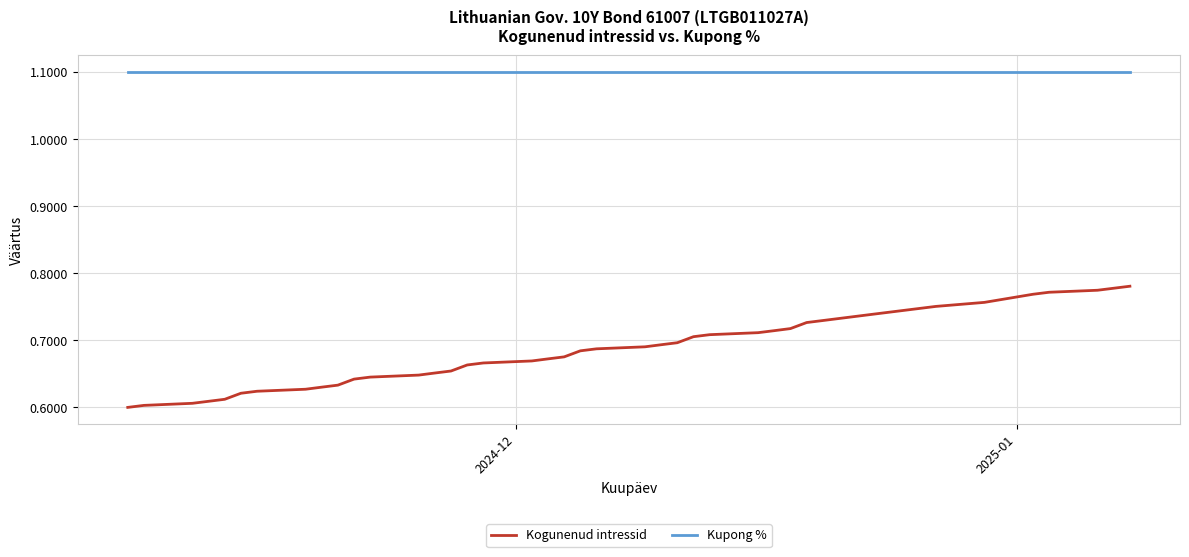

True or false: Kupong % and Kogunenud intressid intersect in this chart.

False